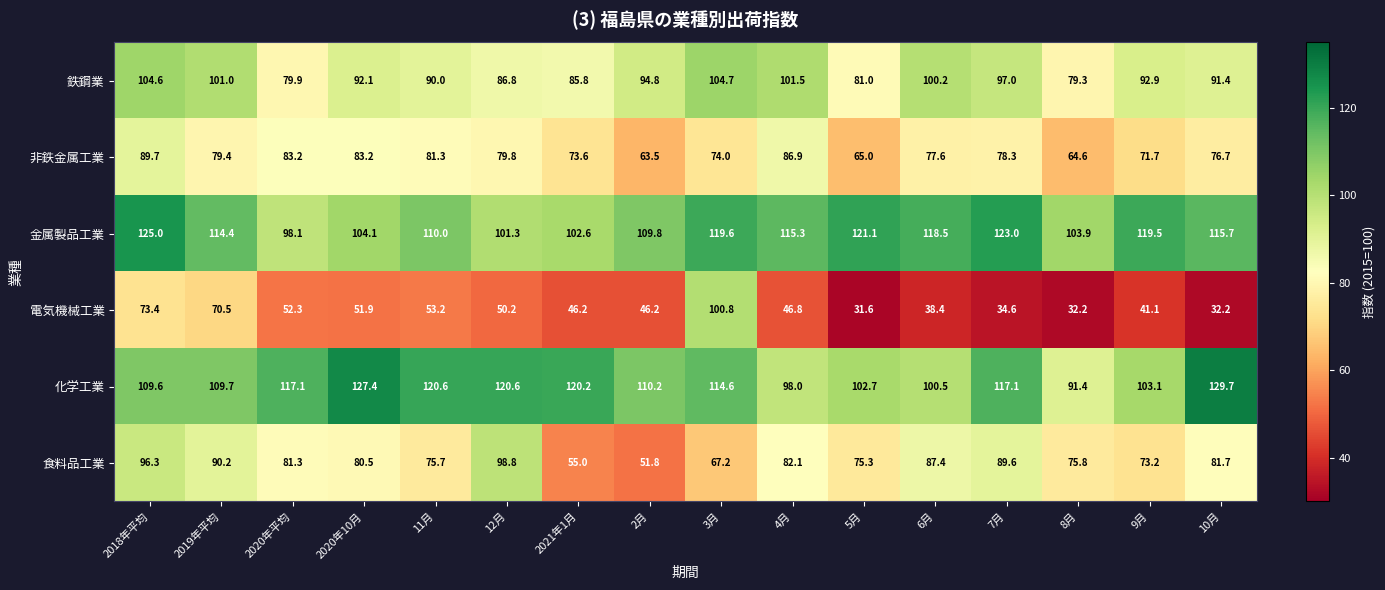

What is the greatest value displayed?

129.7